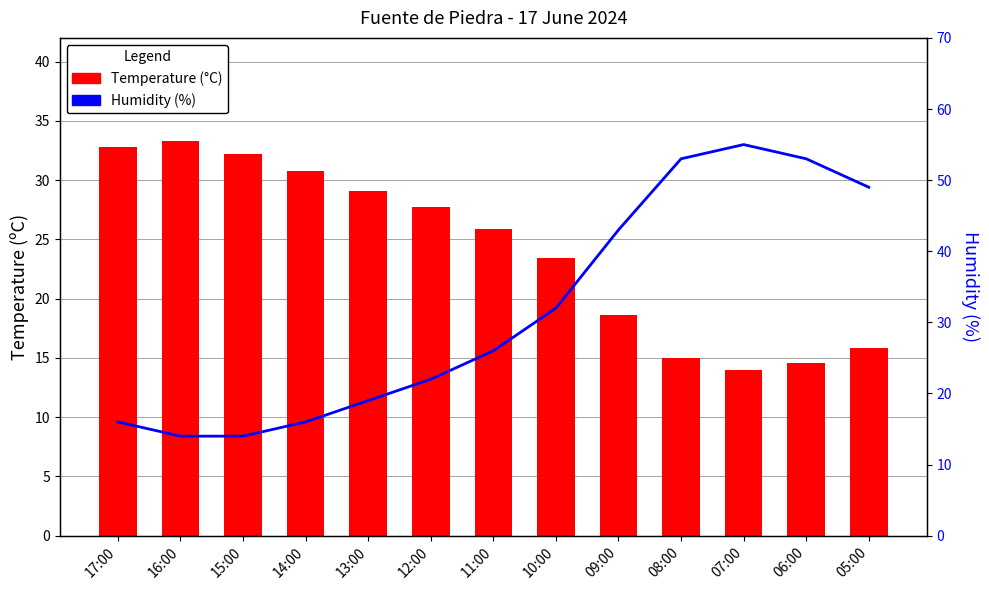

Rank the categories by Temperature value from lowest to highest.

07:00, 06:00, 08:00, 05:00, 09:00, 10:00, 11:00, 12:00, 13:00, 14:00, 15:00, 17:00, 16:00